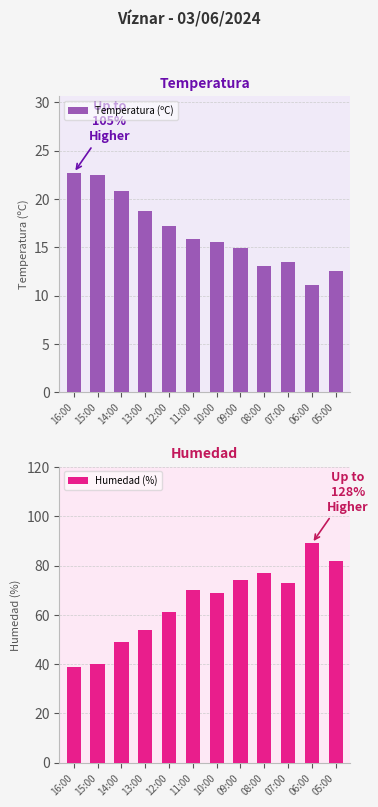

How many groups of bars are there?

12